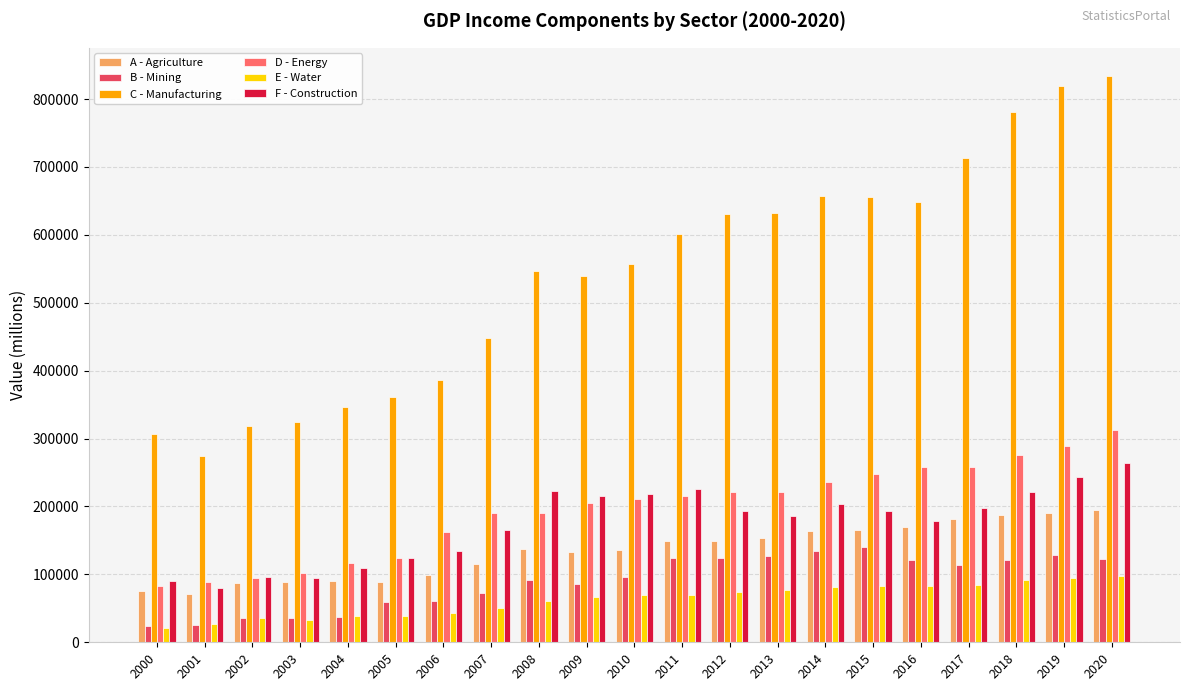

What is the minimum value shown in the chart?

21665